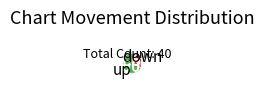

Is there a majority slice in this chart?

Yes